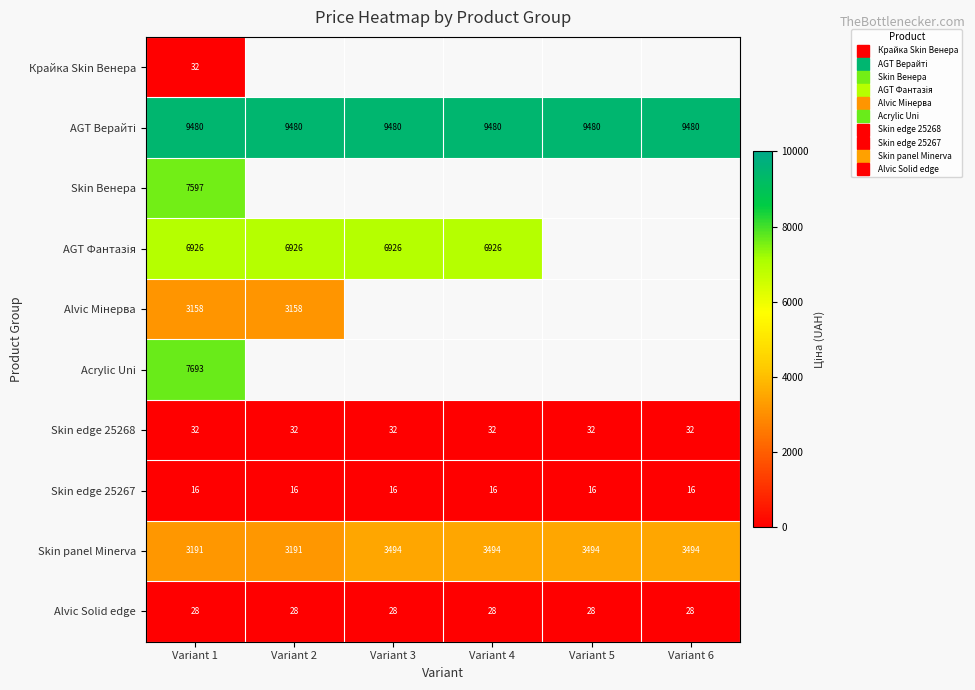

The value of AGT Верайті at Variant 2 is 9480.1. True or false?

True